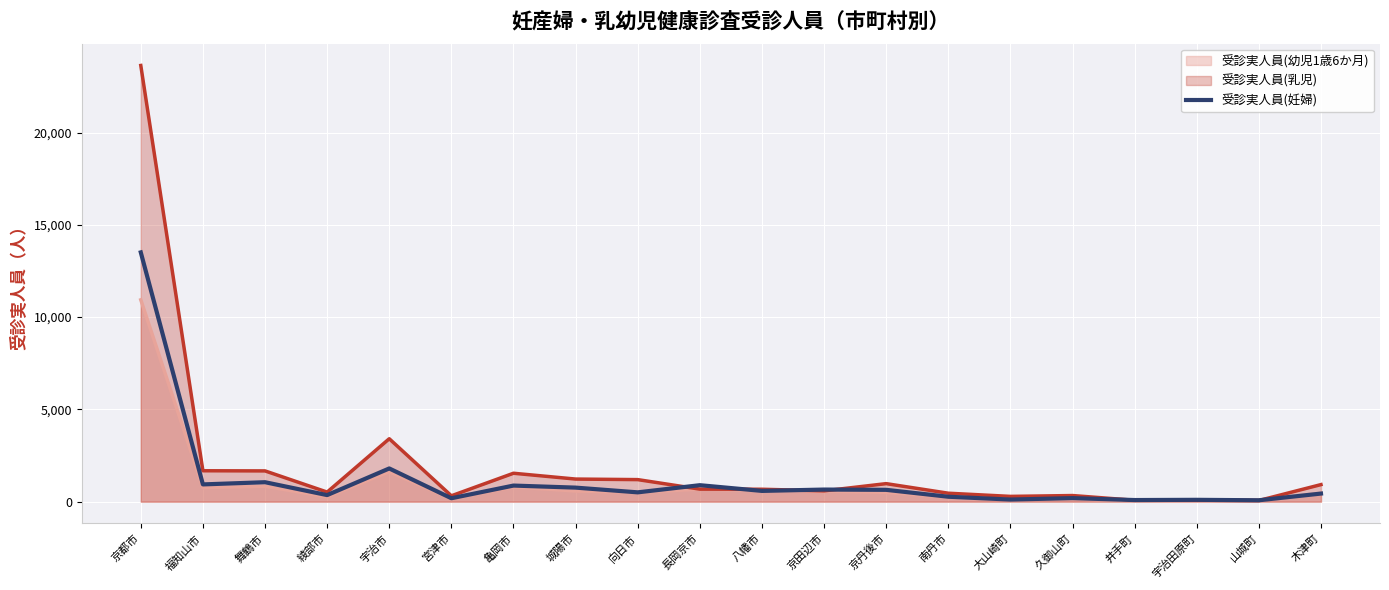

Is it true that the value at 京丹後市 is 641?

True